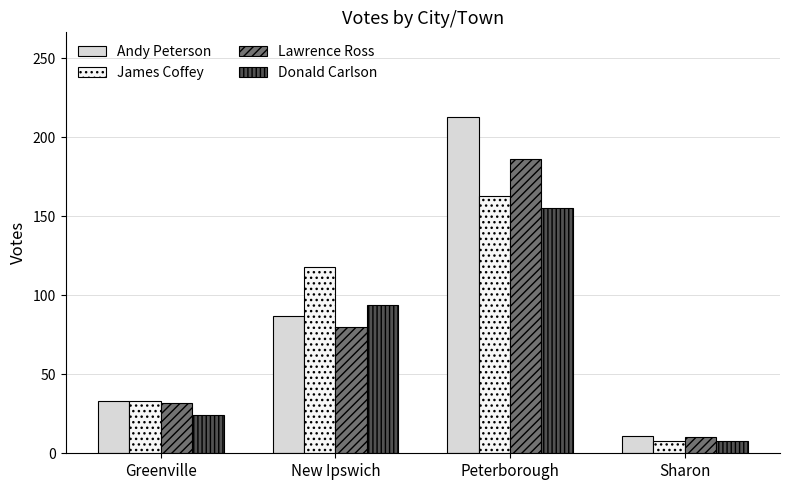

Which series changed the most between Greenville and Peterborough?

Andy Peterson